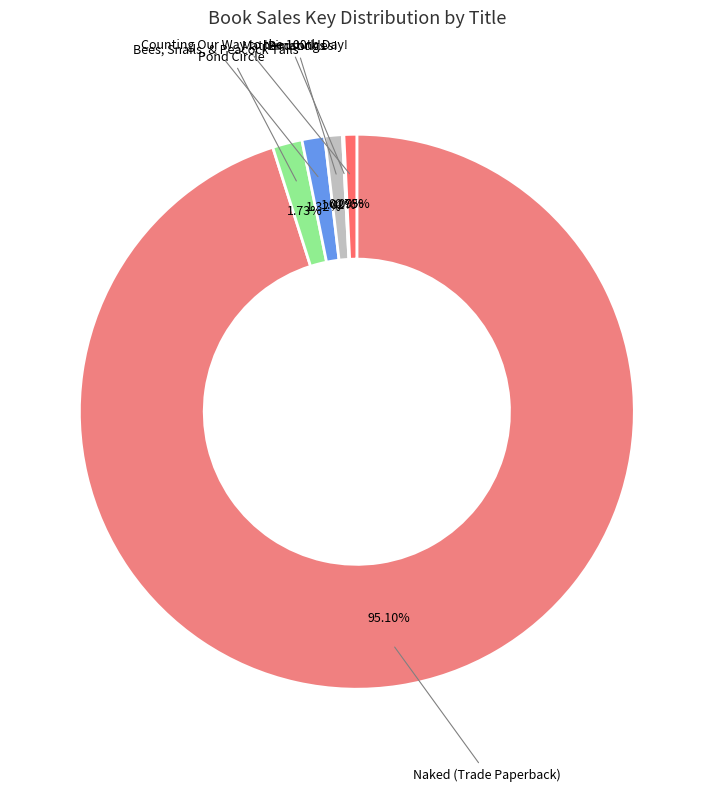

What is the majority slice?

Naked (Trade Paperback)